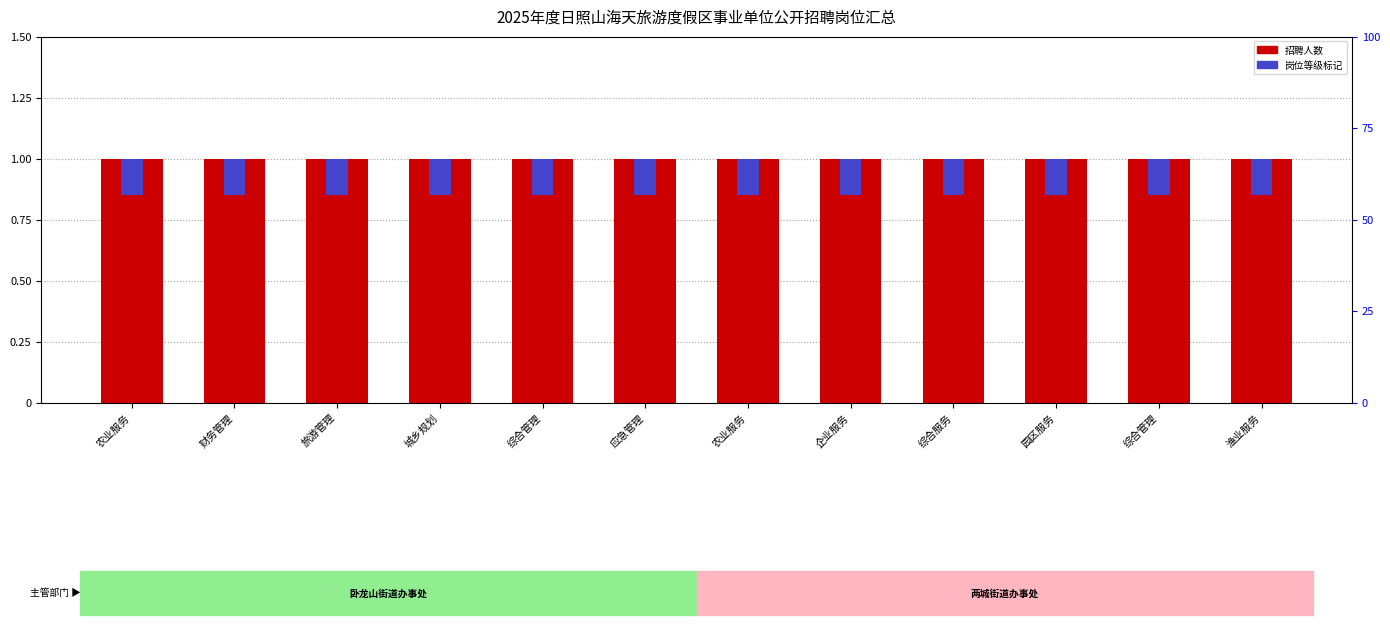

Rank the series by their maximum value, from highest to lowest.

招聘人数, 岗位等级标记